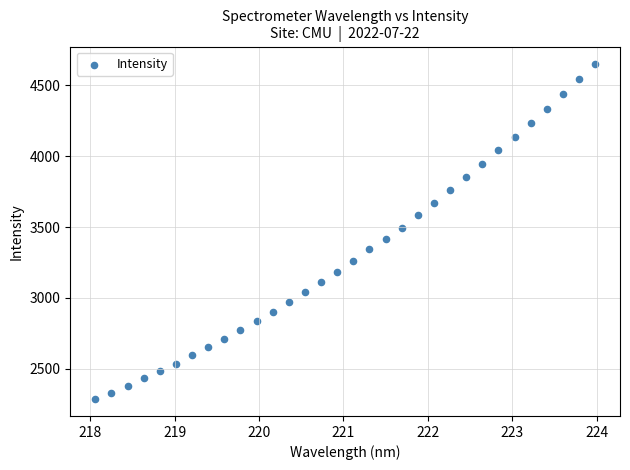

What is the range of X values (max minus min)?

5.9